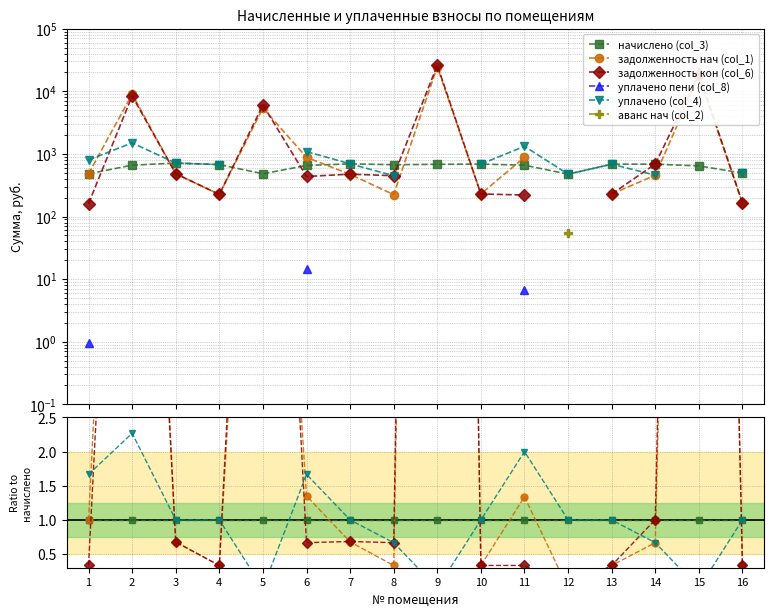

Which series has the widest spread of values?

задолженность кон (col_6)